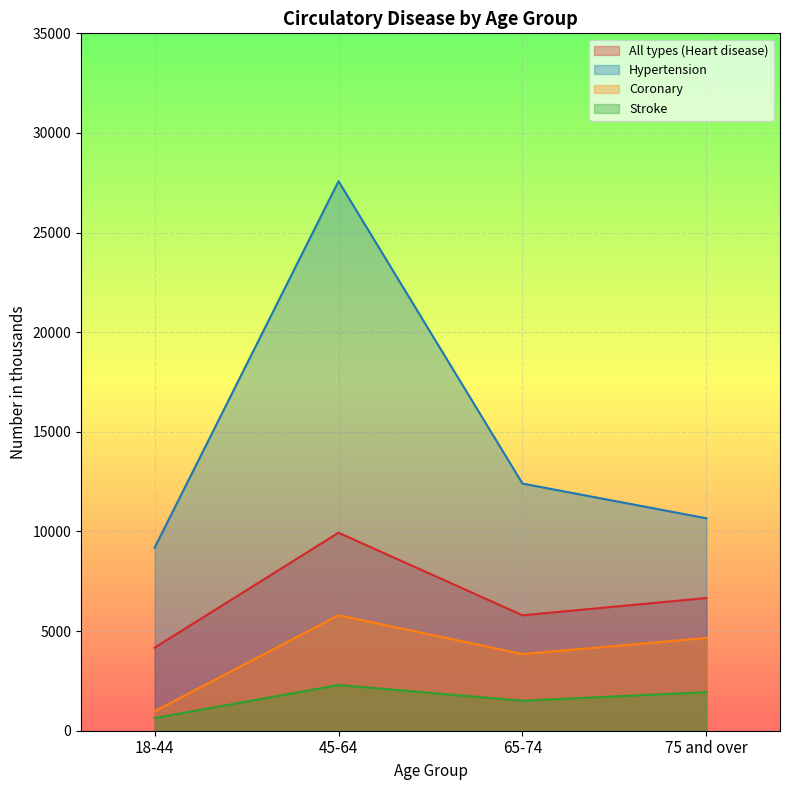

What are all the series names shown in the legend?

All types (Heart disease), Hypertension, Coronary, Stroke